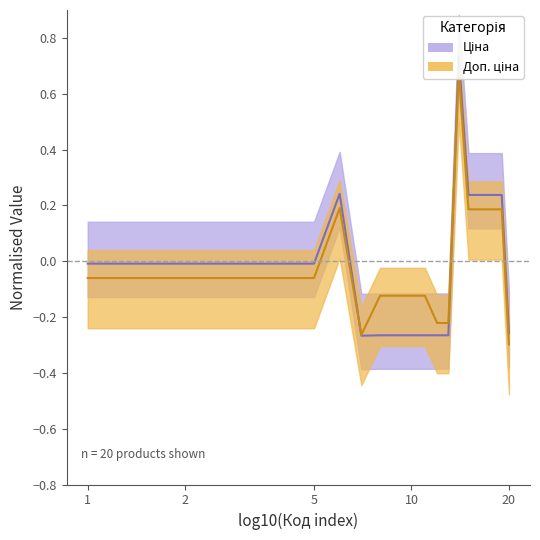

List the series in order of their overall mean, lowest first.

Ціна, Доп. ціна